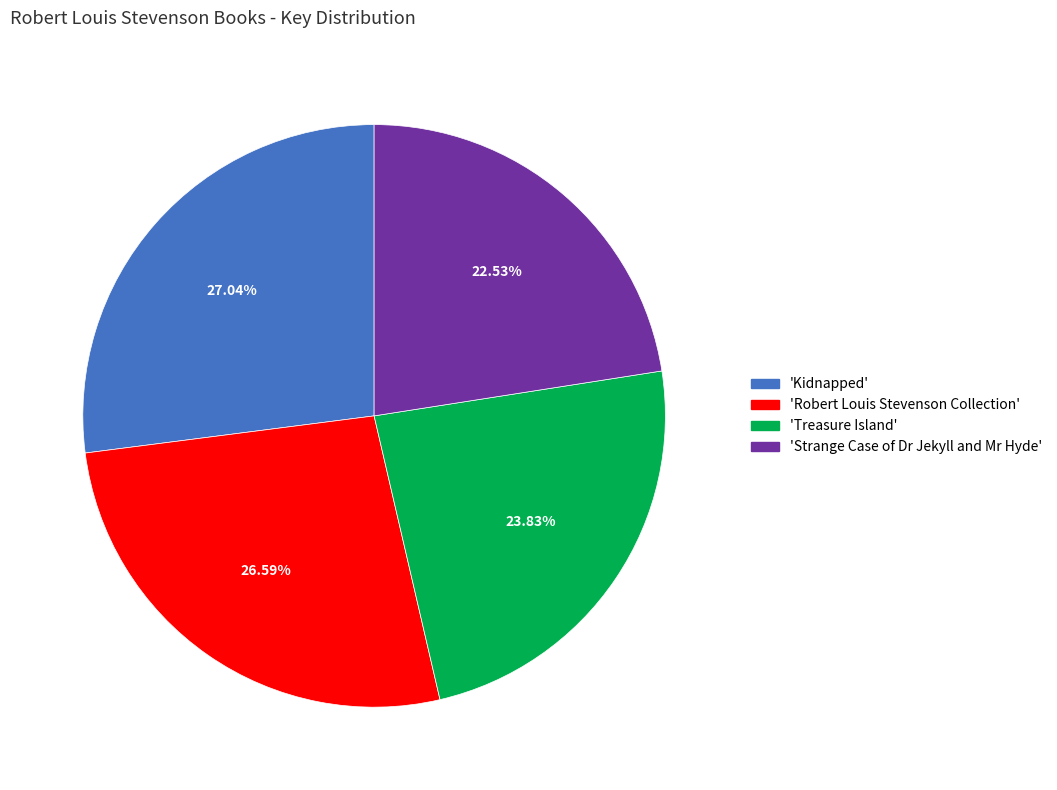

Count the number of slices in the pie.

4